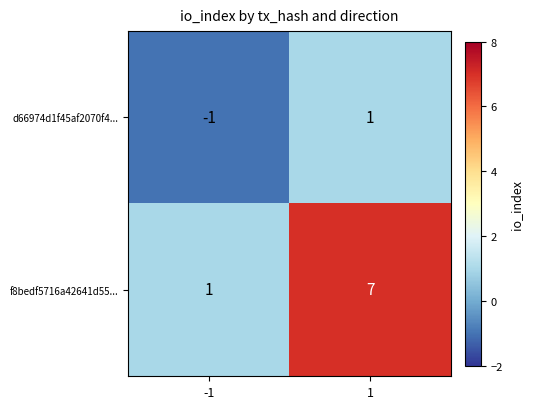

What is the spread (max minus min) of values at 1?

6